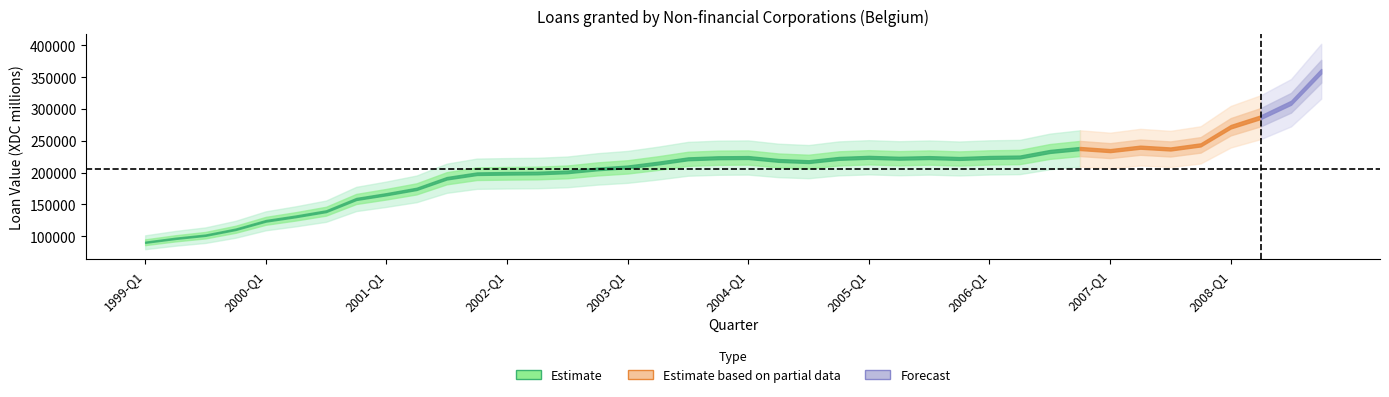

Which category has the highest value across all series?

2008-Q4